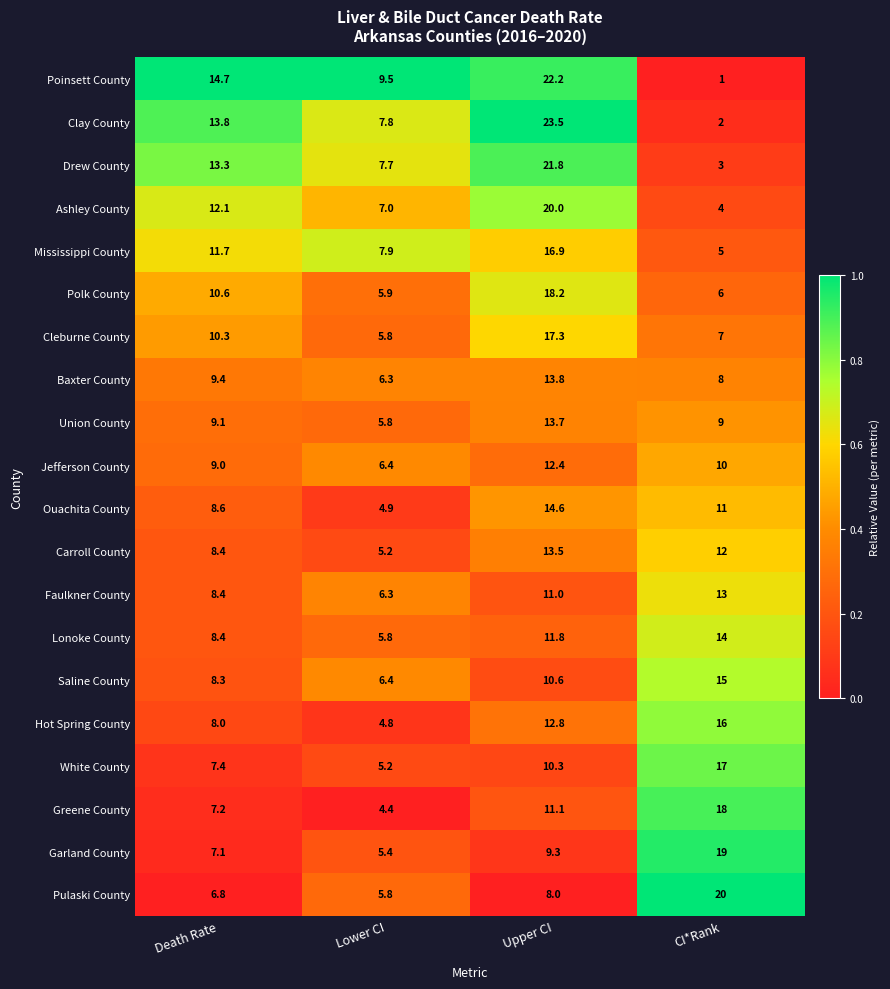

List the labels in order of Poinsett County value, largest first.

Upper CI, Death Rate, Lower CI, CI*Rank